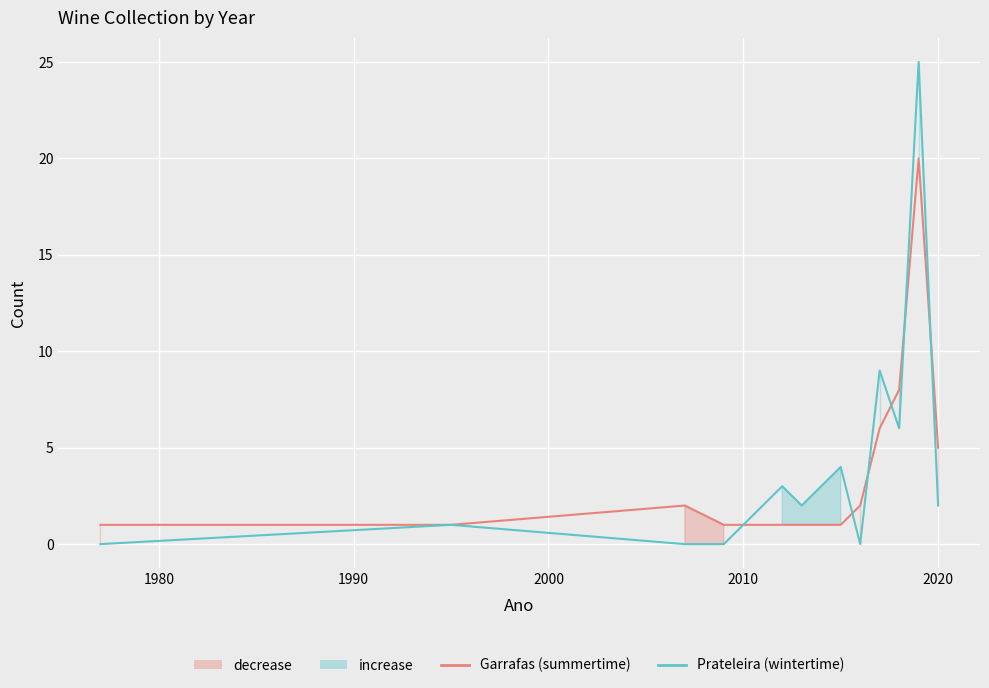

True or false: Prateleira and Garrafas cross at least once.

True